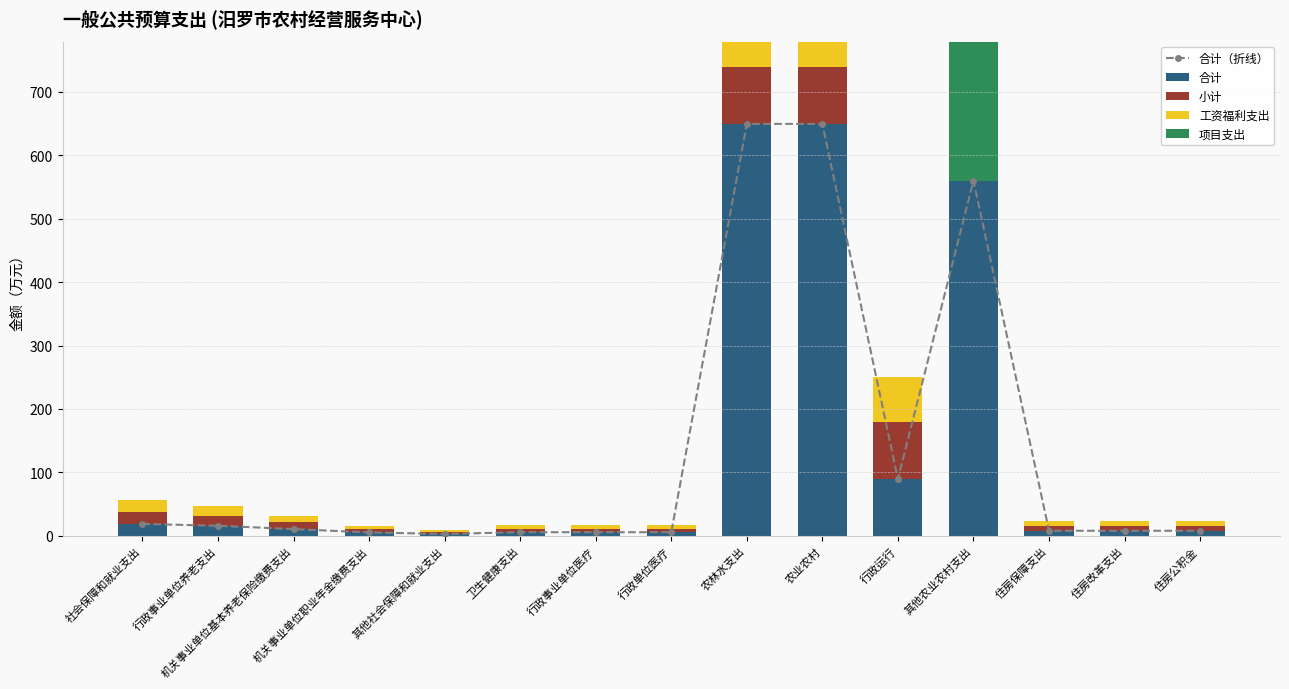

Where is 小计 nearest to the value 44?

社会保障和就业支出